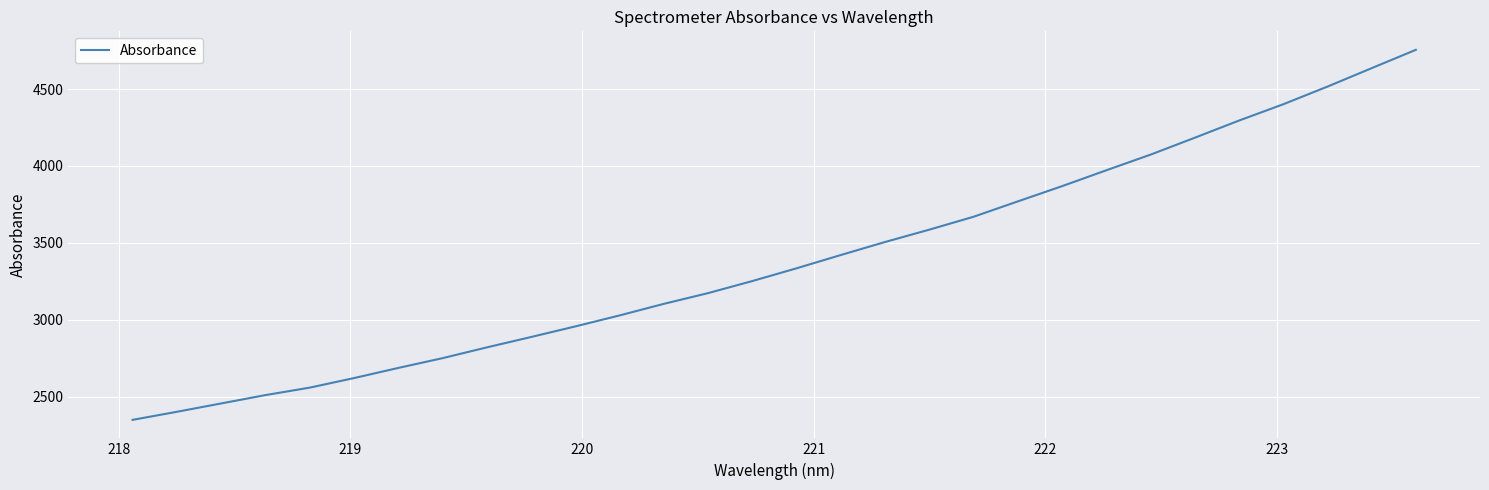

What is the difference between the second highest and second lowest values?

2232.2